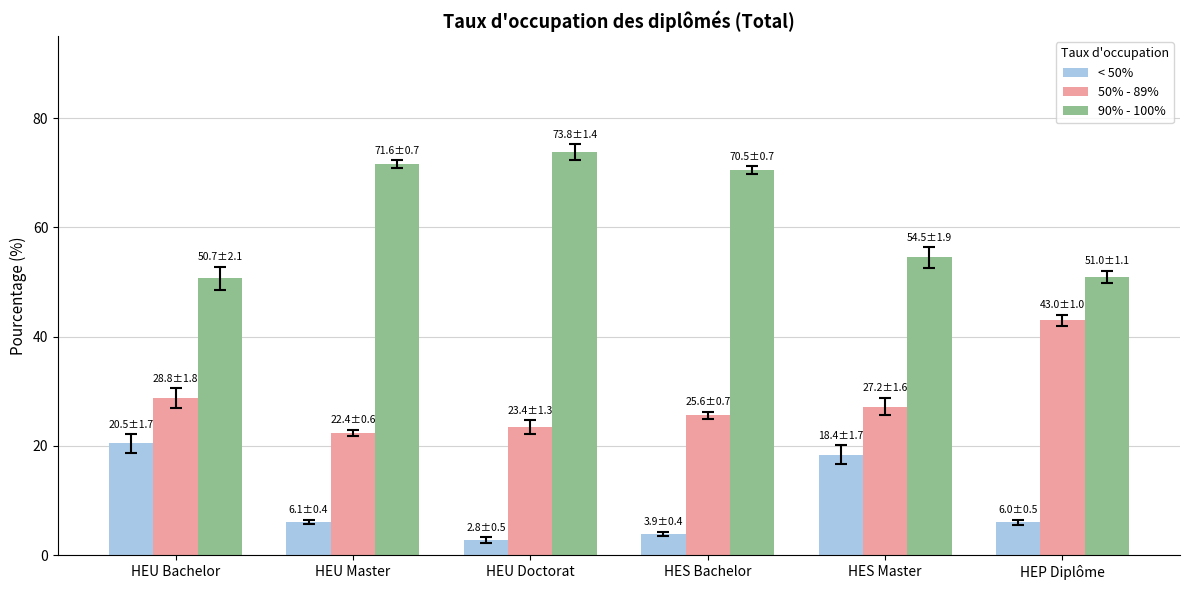

What is the minimum value shown in the chart?

2.8